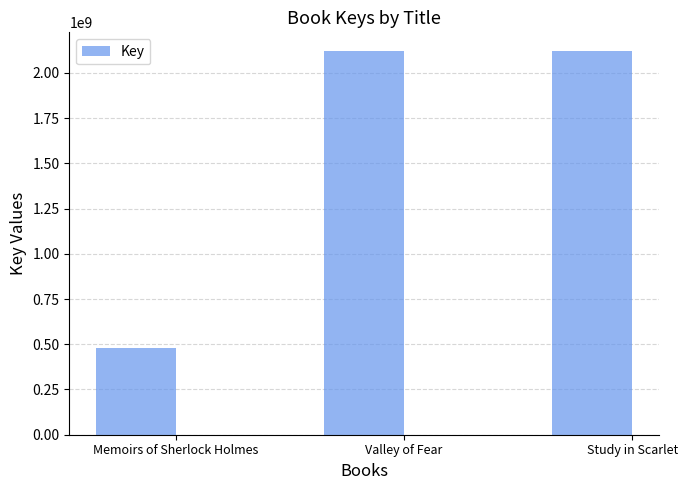

Where does the data first go above 2117858377?

Valley of Fear